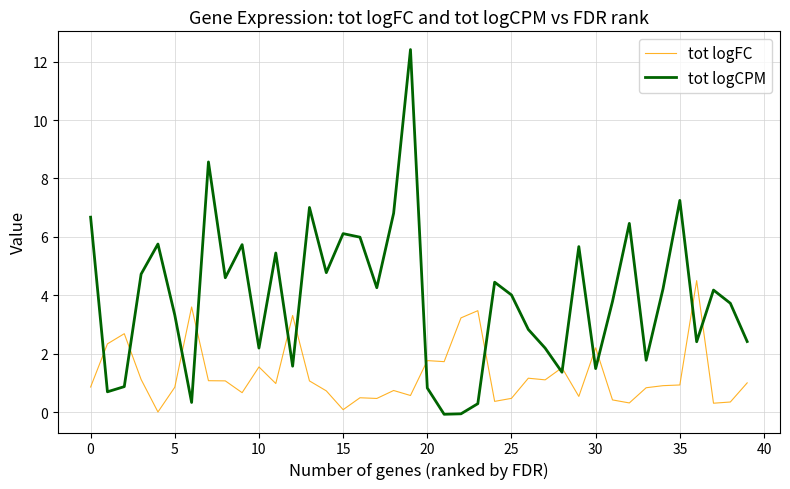

What are all the series names shown in the legend?

tot logFC, tot logCPM